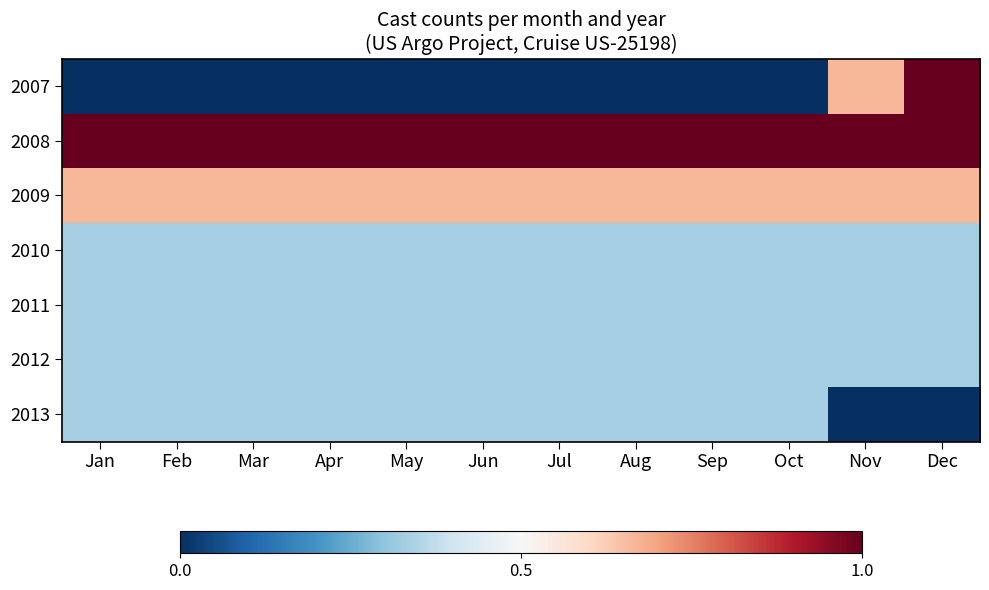

How many distinct data groups are displayed?

7